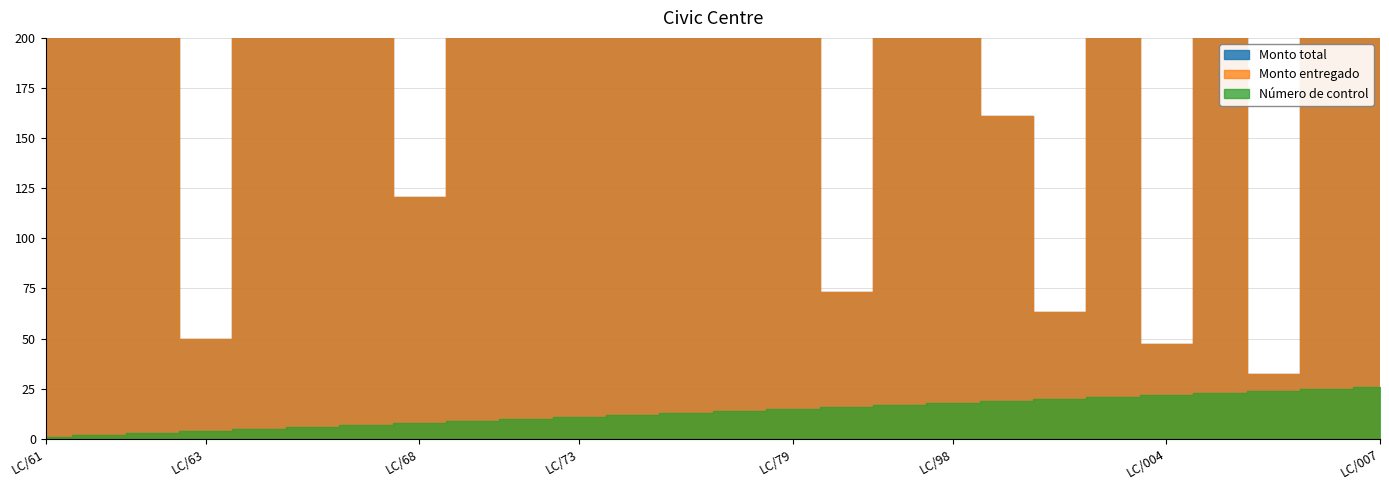

True or false: Monto entregado has more than 0 interior local peaks.

True